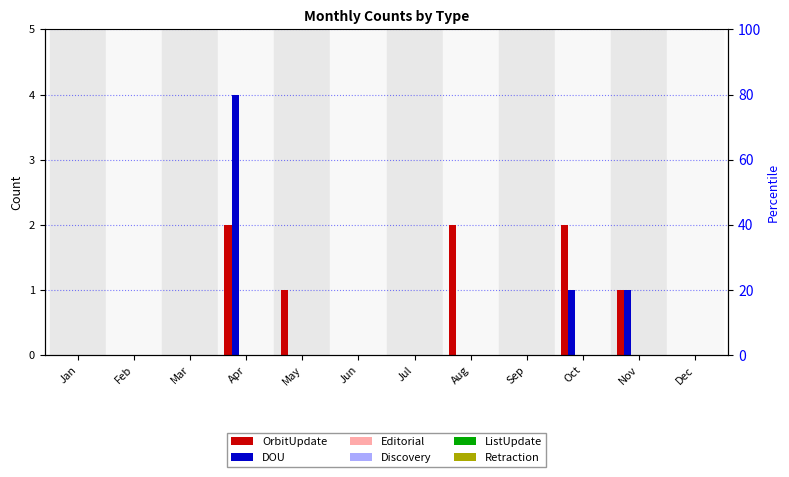

Reading left to right, list all the values displayed in this chart.

OrbitUpdate: Jan=0	Feb=0	Mar=0	Apr=2	May=1	Jun=0	Jul=0	Aug=2	Sep=0	Oct=2	Nov=1	Dec=0
DOU: Jan=0	Feb=0	Mar=0	Apr=4	May=0	Jun=0	Jul=0	Aug=0	Sep=0	Oct=1	Nov=1	Dec=0
Editorial: Jan=0	Feb=0	Mar=0	Apr=0	May=0	Jun=0	Jul=0	Aug=0	Sep=0	Oct=0	Nov=0	Dec=0
Discovery: Jan=0	Feb=0	Mar=0	Apr=0	May=0	Jun=0	Jul=0	Aug=0	Sep=0	Oct=0	Nov=0	Dec=0
ListUpdate: Jan=0	Feb=0	Mar=0	Apr=0	May=0	Jun=0	Jul=0	Aug=0	Sep=0	Oct=0	Nov=0	Dec=0
Retraction: Jan=0	Feb=0	Mar=0	Apr=0	May=0	Jun=0	Jul=0	Aug=0	Sep=0	Oct=0	Nov=0	Dec=0